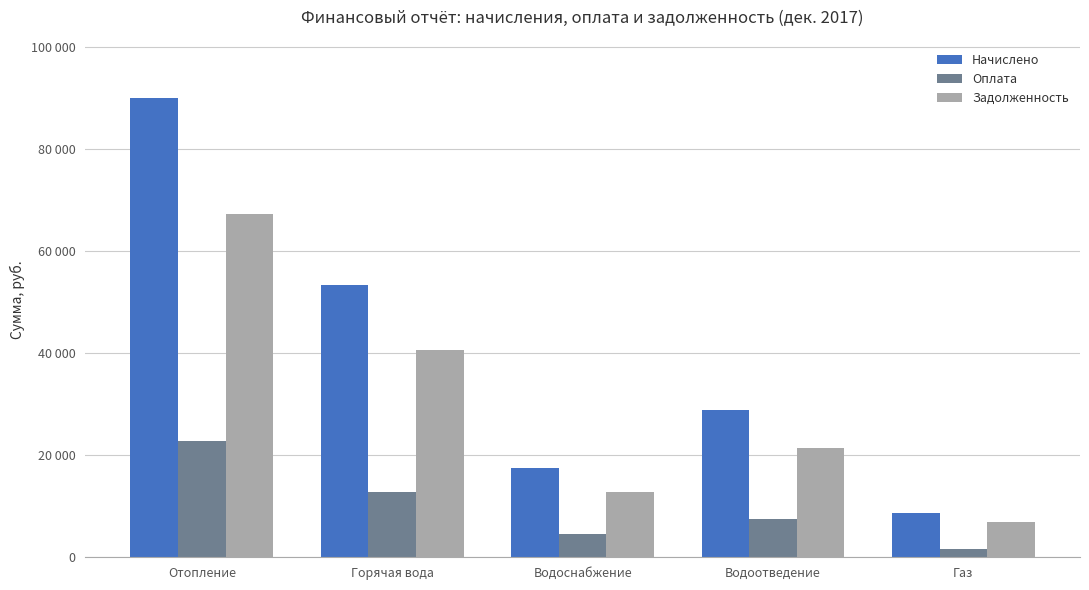

Does the chart contain stacked bars?

No